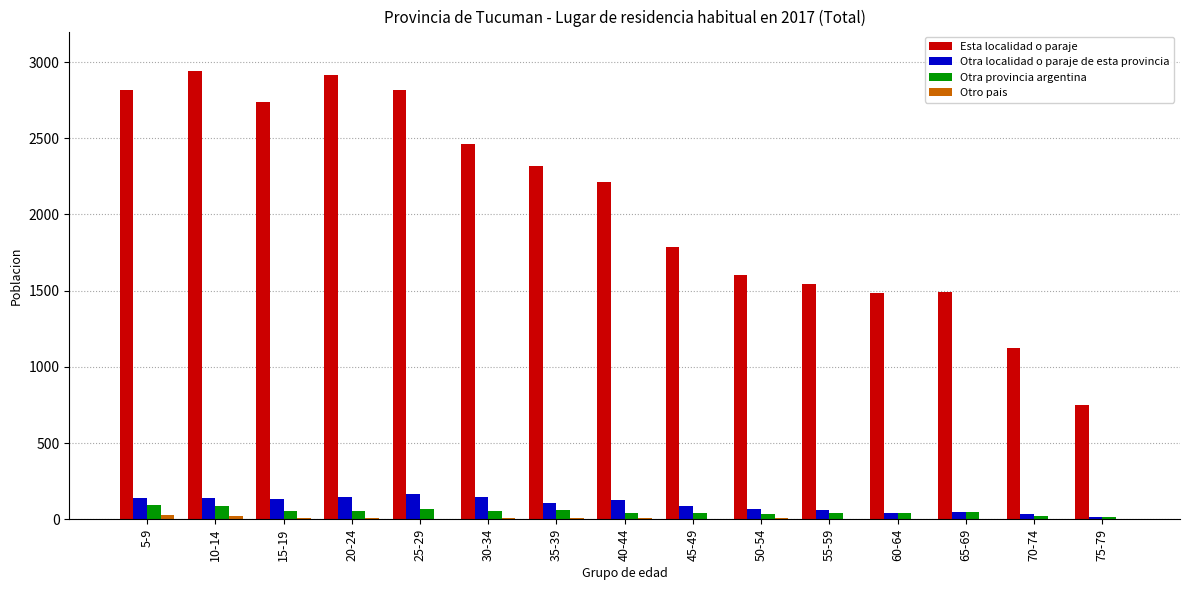

The value of Otra localidad o paraje de esta provincia at 5-9 is 138. True or false?

True